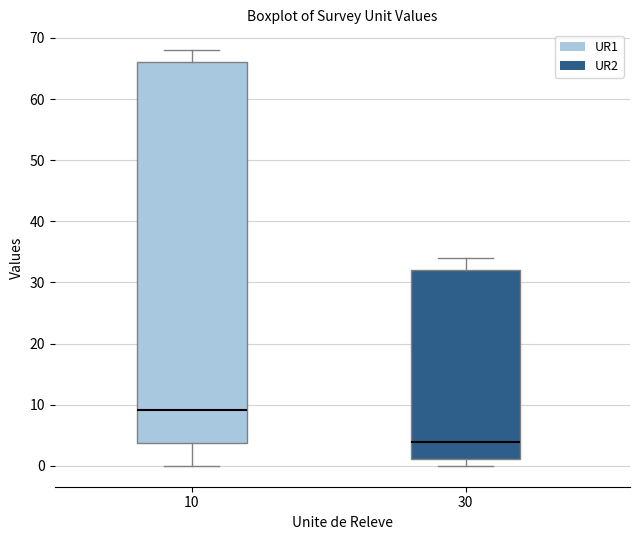

Which box has the lowest median line?

30